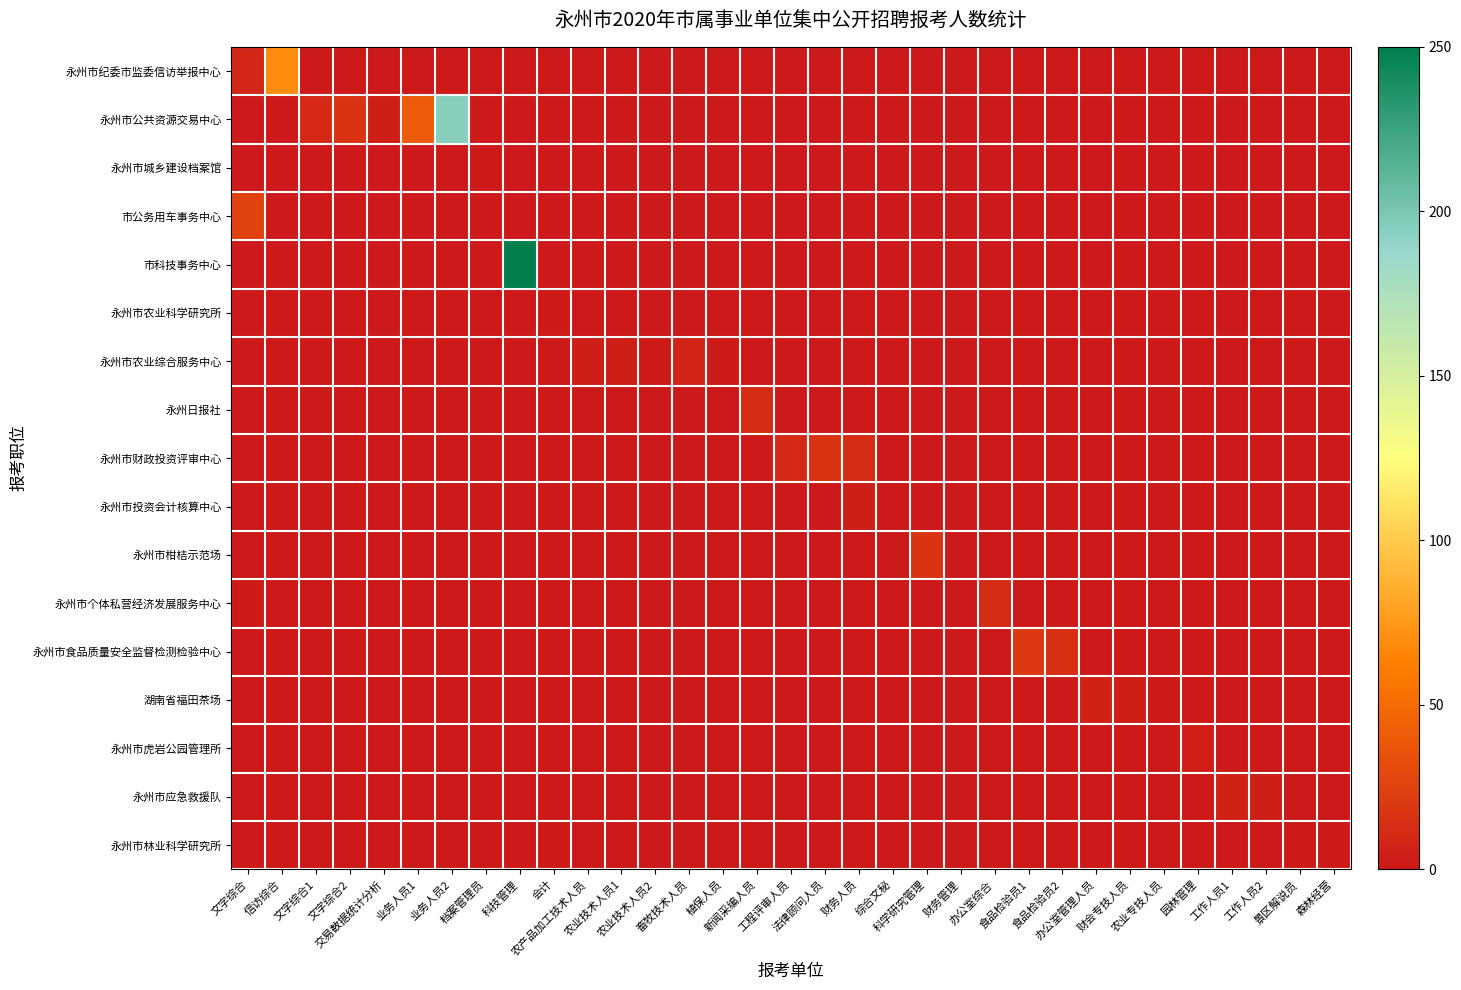

Reading left to right, extract all data points from this chart.

永州市纪委市监委信访举报中心: 文字综合=8	信访综合=69	文字综合1=0	文字综合2=0	交易数据统计分析=0	业务人员1=0	业务人员2=0	档案管理员=0	科技管理=0	会计=0	农产品加工技术人员=0	农业技术人员1=0	农业技术人员2=0	畜牧技术人员=0	植保人员=0	新闻采编人员=0	工程评审人员=0	法律顾问人员=0	财务人员=0	综合文秘=0	科学研究管理=0	财务管理=0	办公室综合=0	食品检验员1=0	食品检验员2=0	办公室管理人员=0	财会专技人员=0	农业专技人员=0	园林管理=0	工作人员1=0	工作人员2=0	景区解说员=0	森林经营=0
永州市公共资源交易中心: 文字综合=0	信访综合=0	文字综合1=10	文字综合2=16	交易数据统计分析=3	业务人员1=41	业务人员2=194	档案管理员=0	科技管理=0	会计=0	农产品加工技术人员=0	农业技术人员1=0	农业技术人员2=0	畜牧技术人员=0	植保人员=0	新闻采编人员=0	工程评审人员=0	法律顾问人员=0	财务人员=0	综合文秘=0	科学研究管理=0	财务管理=0	办公室综合=0	食品检验员1=0	食品检验员2=0	办公室管理人员=0	财会专技人员=0	农业专技人员=0	园林管理=0	工作人员1=0	工作人员2=0	景区解说员=0	森林经营=0
永州市城乡建设档案馆: 文字综合=0	信访综合=0	文字综合1=0	文字综合2=0	交易数据统计分析=0	业务人员1=0	业务人员2=0	档案管理员=1	科技管理=0	会计=0	农产品加工技术人员=0	农业技术人员1=0	农业技术人员2=0	畜牧技术人员=0	植保人员=0	新闻采编人员=0	工程评审人员=0	法律顾问人员=0	财务人员=0	综合文秘=0	科学研究管理=0	财务管理=0	办公室综合=0	食品检验员1=0	食品检验员2=0	办公室管理人员=0	财会专技人员=0	农业专技人员=0	园林管理=0	工作人员1=0	工作人员2=0	景区解说员=0	森林经营=0
市公务用车事务中心: 文字综合=25	信访综合=0	文字综合1=0	文字综合2=0	交易数据统计分析=0	业务人员1=0	业务人员2=0	档案管理员=0	科技管理=0	会计=0	农产品加工技术人员=0	农业技术人员1=0	农业技术人员2=0	畜牧技术人员=0	植保人员=0	新闻采编人员=0	工程评审人员=0	法律顾问人员=0	财务人员=0	综合文秘=0	科学研究管理=0	财务管理=0	办公室综合=0	食品检验员1=0	食品检验员2=0	办公室管理人员=0	财会专技人员=0	农业专技人员=0	园林管理=0	工作人员1=0	工作人员2=0	景区解说员=0	森林经营=0
市科技事务中心: 文字综合=0	信访综合=0	文字综合1=0	文字综合2=0	交易数据统计分析=0	业务人员1=0	业务人员2=0	档案管理员=0	科技管理=250	会计=0	农产品加工技术人员=0	农业技术人员1=0	农业技术人员2=0	畜牧技术人员=0	植保人员=0	新闻采编人员=0	工程评审人员=0	法律顾问人员=0	财务人员=0	综合文秘=0	科学研究管理=0	财务管理=0	办公室综合=0	食品检验员1=0	食品检验员2=0	办公室管理人员=0	财会专技人员=0	农业专技人员=0	园林管理=0	工作人员1=0	工作人员2=0	景区解说员=0	森林经营=0
永州市农业科学研究所: 文字综合=0	信访综合=0	文字综合1=0	文字综合2=0	交易数据统计分析=0	业务人员1=0	业务人员2=0	档案管理员=0	科技管理=0	会计=2	农产品加工技术人员=0	农业技术人员1=0	农业技术人员2=0	畜牧技术人员=0	植保人员=0	新闻采编人员=0	工程评审人员=0	法律顾问人员=0	财务人员=0	综合文秘=0	科学研究管理=0	财务管理=0	办公室综合=0	食品检验员1=0	食品检验员2=0	办公室管理人员=0	财会专技人员=0	农业专技人员=0	园林管理=0	工作人员1=0	工作人员2=0	景区解说员=0	森林经营=0
永州市农业综合服务中心: 文字综合=0	信访综合=0	文字综合1=0	文字综合2=0	交易数据统计分析=0	业务人员1=0	业务人员2=0	档案管理员=0	科技管理=0	会计=0	农产品加工技术人员=3	农业技术人员1=3	农业技术人员2=1	畜牧技术人员=7	植保人员=2	新闻采编人员=0	工程评审人员=0	法律顾问人员=0	财务人员=0	综合文秘=0	科学研究管理=0	财务管理=0	办公室综合=0	食品检验员1=0	食品检验员2=0	办公室管理人员=0	财会专技人员=0	农业专技人员=0	园林管理=0	工作人员1=0	工作人员2=0	景区解说员=0	森林经营=0
永州日报社: 文字综合=0	信访综合=0	文字综合1=0	文字综合2=0	交易数据统计分析=0	业务人员1=0	业务人员2=0	档案管理员=0	科技管理=0	会计=0	农产品加工技术人员=0	农业技术人员1=0	农业技术人员2=0	畜牧技术人员=0	植保人员=0	新闻采编人员=11	工程评审人员=0	法律顾问人员=0	财务人员=0	综合文秘=0	科学研究管理=0	财务管理=0	办公室综合=0	食品检验员1=0	食品检验员2=0	办公室管理人员=0	财会专技人员=0	农业专技人员=0	园林管理=0	工作人员1=0	工作人员2=0	景区解说员=0	森林经营=0
永州市财政投资评审中心: 文字综合=0	信访综合=0	文字综合1=0	文字综合2=0	交易数据统计分析=0	业务人员1=0	业务人员2=0	档案管理员=0	科技管理=0	会计=0	农产品加工技术人员=0	农业技术人员1=0	农业技术人员2=0	畜牧技术人员=0	植保人员=0	新闻采编人员=0	工程评审人员=10	法律顾问人员=16	财务人员=11	综合文秘=0	科学研究管理=0	财务管理=0	办公室综合=0	食品检验员1=0	食品检验员2=0	办公室管理人员=0	财会专技人员=0	农业专技人员=0	园林管理=0	工作人员1=0	工作人员2=0	景区解说员=0	森林经营=0
永州市投资会计核算中心: 文字综合=0	信访综合=0	文字综合1=0	文字综合2=0	交易数据统计分析=0	业务人员1=0	业务人员2=0	档案管理员=0	科技管理=0	会计=0	农产品加工技术人员=0	农业技术人员1=0	农业技术人员2=0	畜牧技术人员=0	植保人员=0	新闻采编人员=0	工程评审人员=0	法律顾问人员=0	财务人员=3	综合文秘=0	科学研究管理=0	财务管理=0	办公室综合=0	食品检验员1=0	食品检验员2=0	办公室管理人员=0	财会专技人员=0	农业专技人员=0	园林管理=0	工作人员1=0	工作人员2=0	景区解说员=0	森林经营=0
永州市柑桔示范场: 文字综合=0	信访综合=0	文字综合1=0	文字综合2=0	交易数据统计分析=0	业务人员1=0	业务人员2=0	档案管理员=0	科技管理=0	会计=0	农产品加工技术人员=0	农业技术人员1=0	农业技术人员2=0	畜牧技术人员=0	植保人员=0	新闻采编人员=0	工程评审人员=0	法律顾问人员=0	财务人员=0	综合文秘=0	科学研究管理=17	财务管理=0	办公室综合=0	食品检验员1=0	食品检验员2=0	办公室管理人员=0	财会专技人员=0	农业专技人员=0	园林管理=0	工作人员1=0	工作人员2=0	景区解说员=0	森林经营=0
永州市个体私营经济发展服务中心: 文字综合=2	信访综合=0	文字综合1=0	文字综合2=0	交易数据统计分析=0	业务人员1=0	业务人员2=0	档案管理员=0	科技管理=0	会计=0	农产品加工技术人员=0	农业技术人员1=0	农业技术人员2=0	畜牧技术人员=0	植保人员=0	新闻采编人员=0	工程评审人员=0	法律顾问人员=0	财务人员=0	综合文秘=0	科学研究管理=0	财务管理=0	办公室综合=11	食品检验员1=0	食品检验员2=0	办公室管理人员=0	财会专技人员=0	农业专技人员=0	园林管理=0	工作人员1=0	工作人员2=0	景区解说员=0	森林经营=0
永州市食品质量安全监督检测检验中心: 文字综合=0	信访综合=0	文字综合1=0	文字综合2=0	交易数据统计分析=0	业务人员1=0	业务人员2=0	档案管理员=0	科技管理=0	会计=0	农产品加工技术人员=0	农业技术人员1=0	农业技术人员2=0	畜牧技术人员=0	植保人员=0	新闻采编人员=0	工程评审人员=0	法律顾问人员=0	财务人员=0	综合文秘=0	科学研究管理=0	财务管理=0	办公室综合=0	食品检验员1=19	食品检验员2=14	办公室管理人员=0	财会专技人员=0	农业专技人员=0	园林管理=0	工作人员1=0	工作人员2=0	景区解说员=0	森林经营=0
湖南省福田茶场: 文字综合=0	信访综合=0	文字综合1=0	文字综合2=0	交易数据统计分析=0	业务人员1=0	业务人员2=0	档案管理员=0	科技管理=0	会计=0	农产品加工技术人员=0	农业技术人员1=0	农业技术人员2=0	畜牧技术人员=0	植保人员=0	新闻采编人员=0	工程评审人员=0	法律顾问人员=0	财务人员=0	综合文秘=0	科学研究管理=0	财务管理=0	办公室综合=0	食品检验员1=0	食品检验员2=0	办公室管理人员=5	财会专技人员=3	农业专技人员=2	园林管理=0	工作人员1=0	工作人员2=0	景区解说员=0	森林经营=0
永州市虎岩公园管理所: 文字综合=0	信访综合=0	文字综合1=0	文字综合2=0	交易数据统计分析=0	业务人员1=0	业务人员2=0	档案管理员=0	科技管理=0	会计=0	农产品加工技术人员=0	农业技术人员1=0	农业技术人员2=0	畜牧技术人员=0	植保人员=0	新闻采编人员=0	工程评审人员=0	法律顾问人员=0	财务人员=0	综合文秘=0	科学研究管理=0	财务管理=0	办公室综合=0	食品检验员1=0	食品检验员2=0	办公室管理人员=0	财会专技人员=0	农业专技人员=0	园林管理=4	工作人员1=0	工作人员2=0	景区解说员=0	森林经营=0
永州市应急救援队: 文字综合=0	信访综合=0	文字综合1=0	文字综合2=0	交易数据统计分析=0	业务人员1=0	业务人员2=0	档案管理员=0	科技管理=0	会计=0	农产品加工技术人员=0	农业技术人员1=0	农业技术人员2=0	畜牧技术人员=0	植保人员=0	新闻采编人员=0	工程评审人员=0	法律顾问人员=0	财务人员=0	综合文秘=0	科学研究管理=0	财务管理=0	办公室综合=0	食品检验员1=0	食品检验员2=0	办公室管理人员=0	财会专技人员=0	农业专技人员=0	园林管理=0	工作人员1=5	工作人员2=3	景区解说员=0	森林经营=0
永州市林业科学研究所: 文字综合=0	信访综合=0	文字综合1=0	文字综合2=0	交易数据统计分析=0	业务人员1=0	业务人员2=0	档案管理员=0	科技管理=0	会计=1	农产品加工技术人员=0	农业技术人员1=0	农业技术人员2=0	畜牧技术人员=0	植保人员=0	新闻采编人员=0	工程评审人员=0	法律顾问人员=0	财务人员=0	综合文秘=0	科学研究管理=0	财务管理=0	办公室综合=0	食品检验员1=0	食品检验员2=0	办公室管理人员=0	财会专技人员=0	农业专技人员=0	园林管理=0	工作人员1=0	工作人员2=0	景区解说员=2	森林经营=1